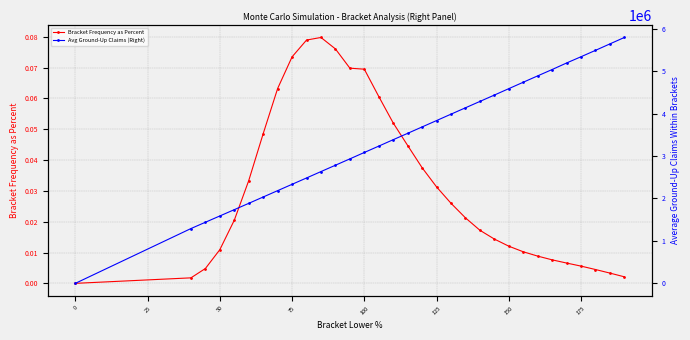

True or false: Bracket Frequency as Percent has more than 0 interior local peaks.

True